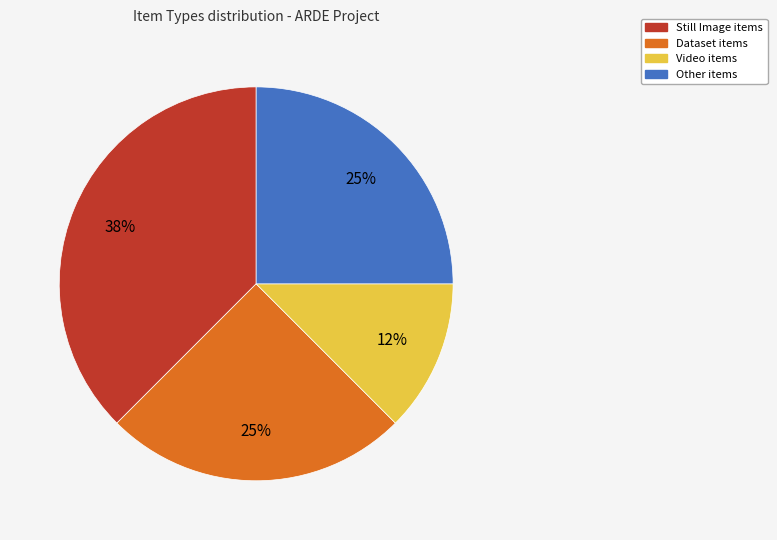

How many segments does this pie chart have?

4